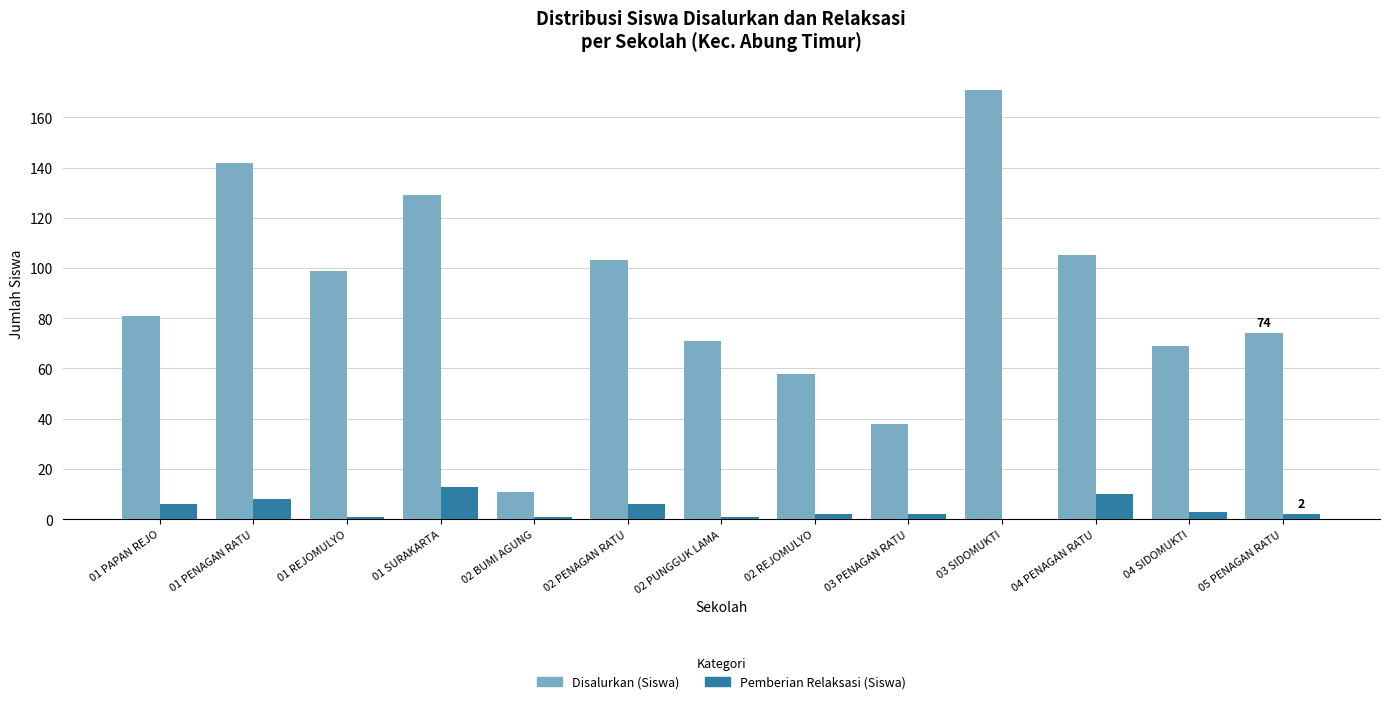

True or false: Pemberian Relaksasi (Siswa) has a value of 6 at 01 PAPAN REJO.

True